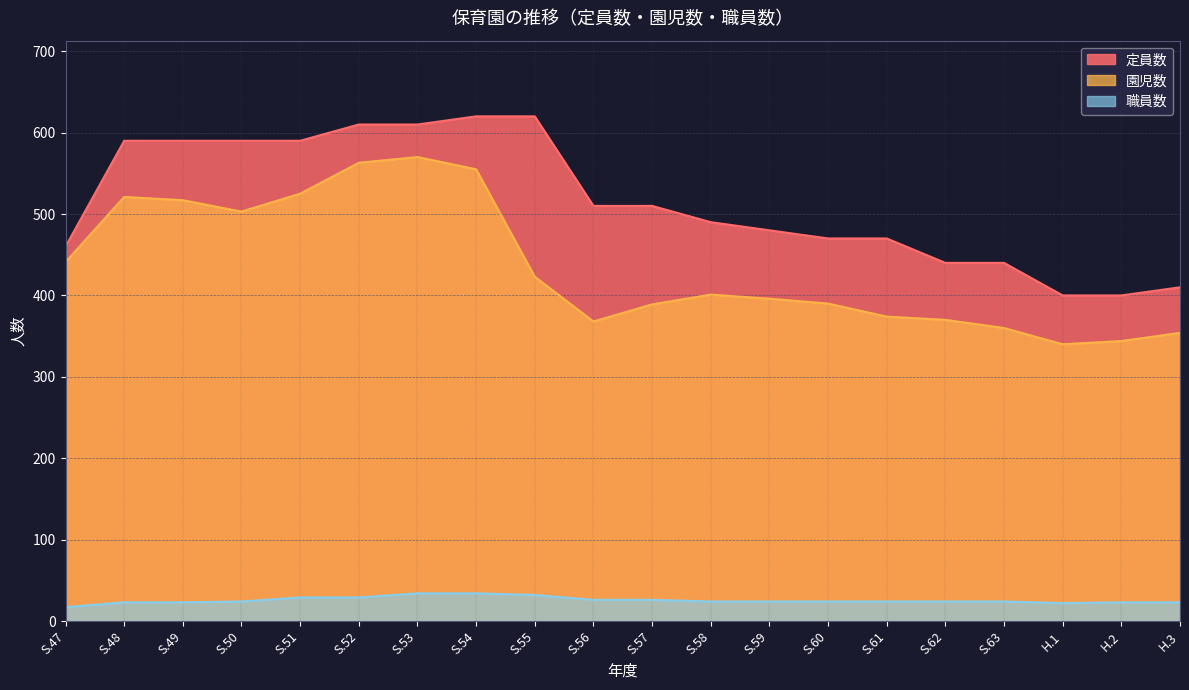

List the labels in order of 職員数 value, largest first.

S.53, S.54, S.55, S.51, S.52, S.56, S.57, S.50, S.58, S.59, S.60, S.61, S.62, S.63, S.48, S.49, H.2, H.3, H.1, S.47